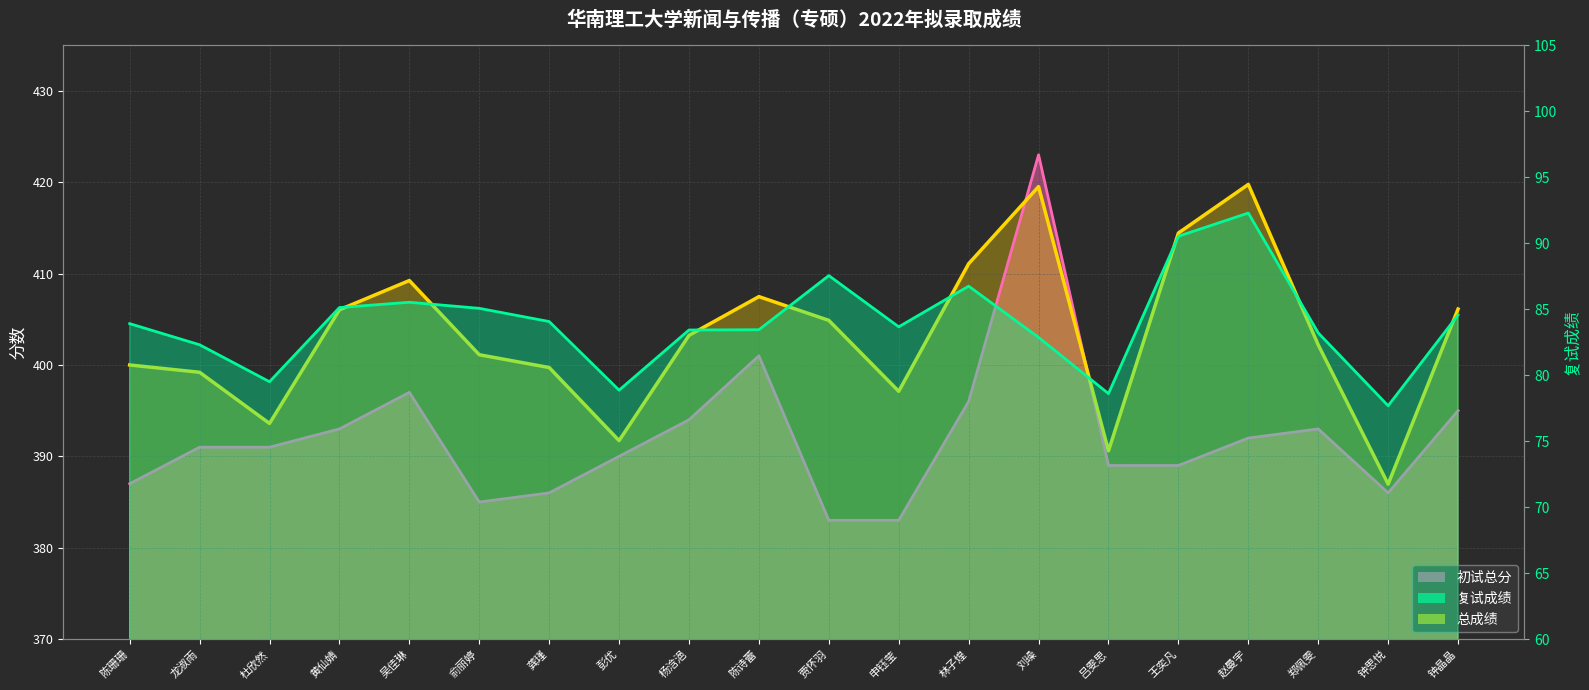

What are all the series names shown in the legend?

初试总分, 复试成绩, 总成绩